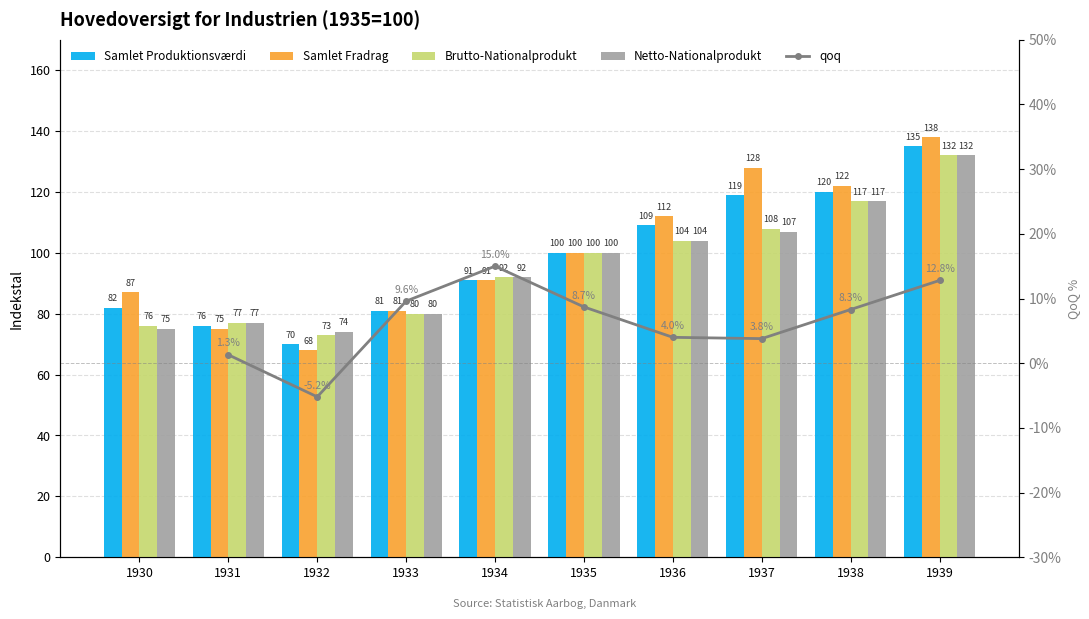

At 1931, list the series in order from smallest to largest.

Samlet Fradrag, Samlet Produktionsværdi, Brutto-Nationalprodukt, Netto-Nationalprodukt